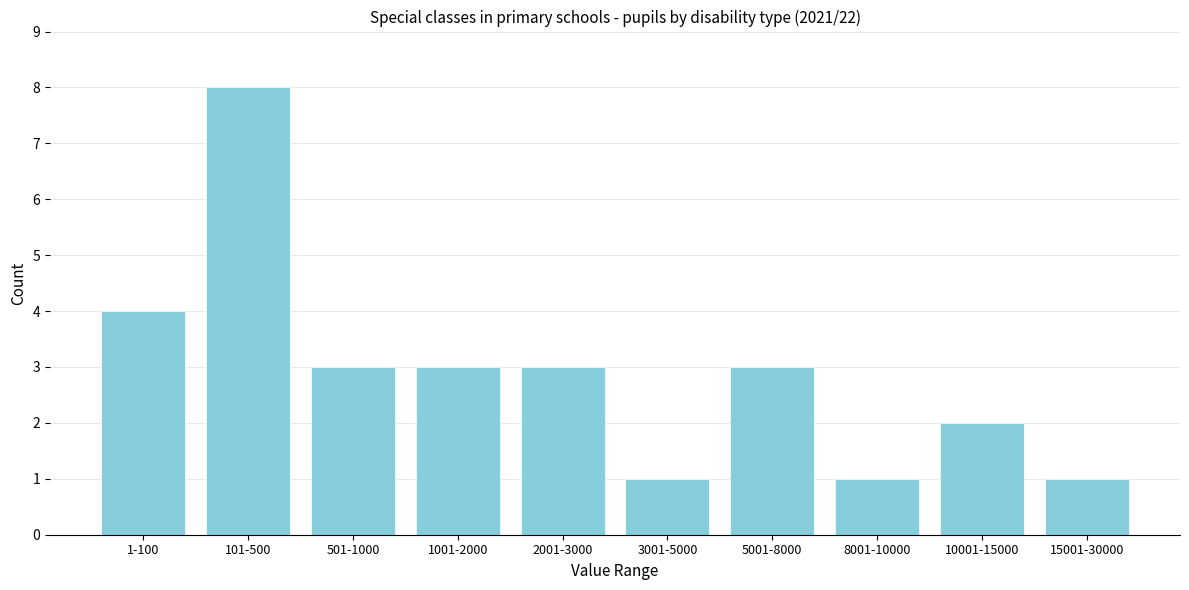

Reading left to right, extract all data points from this chart.

4	8	3	3	3	1	3	1	2	1